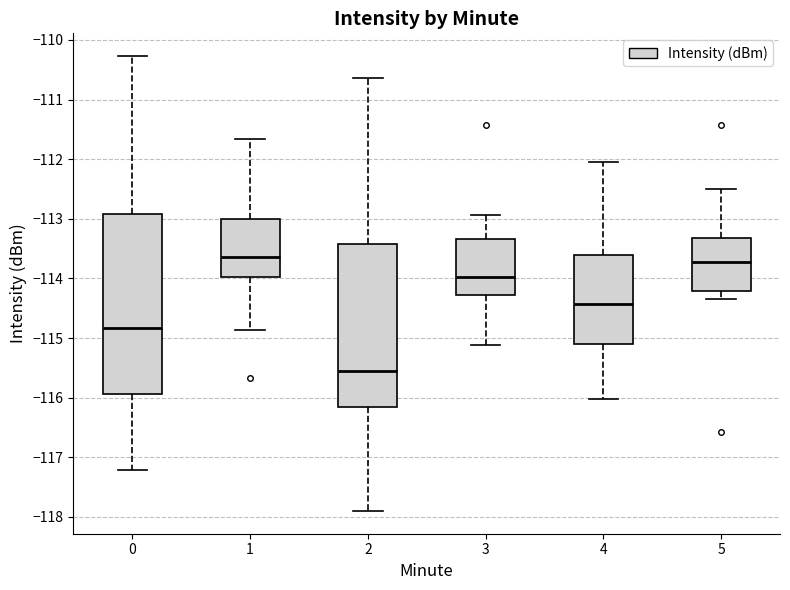

Comparing the boxes themselves (not the whiskers), which one is the tallest?

0